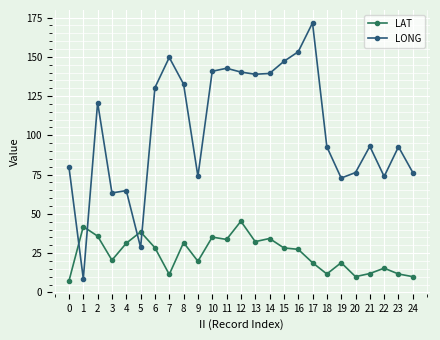

Between 15 and 18, which series saw the biggest shift?

LONG